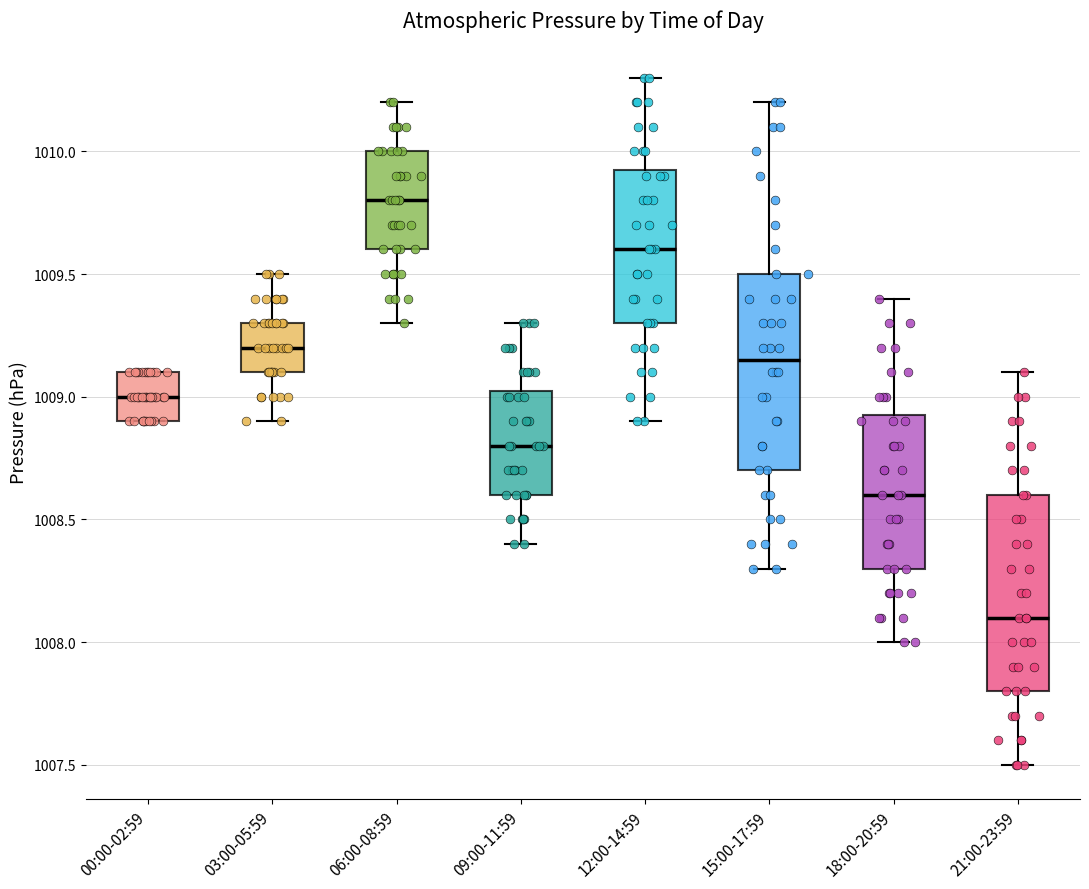

Reading left to right, read every box against the y-axis: the position of its median line, the range the box covers, and the ends of its whiskers. The values are not printed on the chart, so give them approximately, as read against the axis.

00:00-02:59: median 1009.00, box 1008.90 to 1009.10, whiskers 1008.90 to 1009.10
03:00-05:59: median 1009.20, box 1009.10 to 1009.30, whiskers 1008.90 to 1009.50
06:00-08:59: median 1009.80, box 1009.60 to 1010.00, whiskers 1009.30 to 1010.20
09:00-11:59: median 1008.80, box 1008.60 to 1009.05, whiskers 1008.40 to 1009.30
12:00-14:59: median 1009.60, box 1009.30 to 1009.95, whiskers 1008.90 to 1010.30
15:00-17:59: median 1009.15, box 1008.70 to 1009.50, whiskers 1008.30 to 1010.20
18:00-20:59: median 1008.60, box 1008.30 to 1008.95, whiskers 1008.00 to 1009.40
21:00-23:59: median 1008.10, box 1007.80 to 1008.60, whiskers 1007.50 to 1009.10